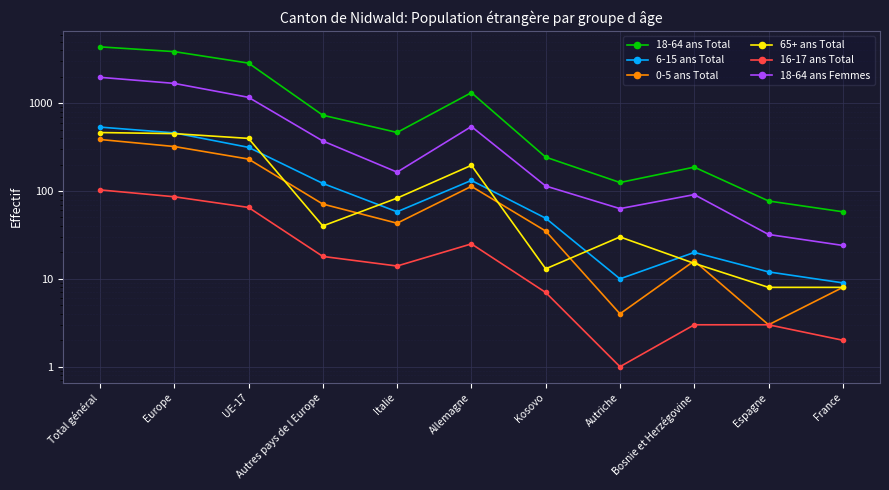

At which category does the chart reach its peak across all series?

Total général